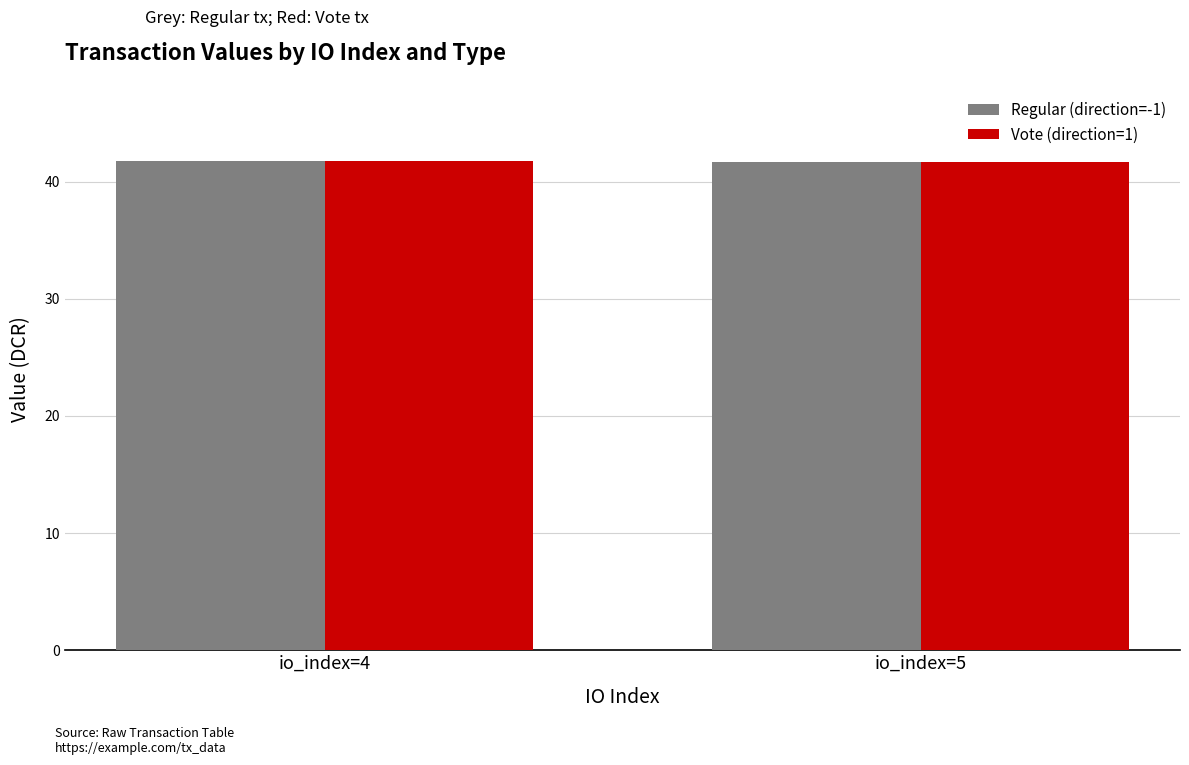

Reading left to right, transcribe all the data shown in this chart.

Regular (direction=-1): 41.7	41.7
Vote (direction=1): 41.7	41.7